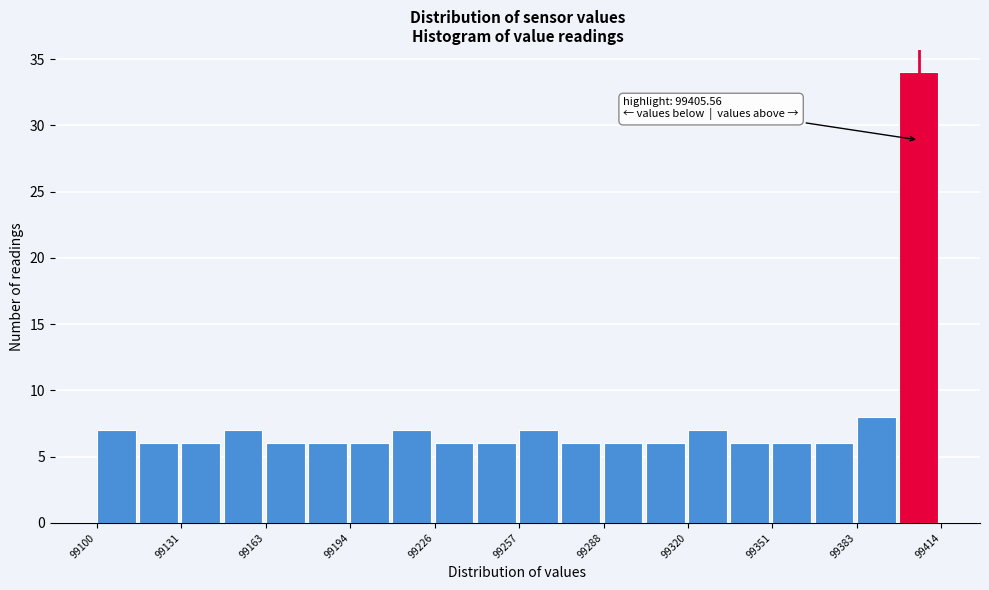

Read against the x-axis, roughly where is the centre of the tallest bar?

99405